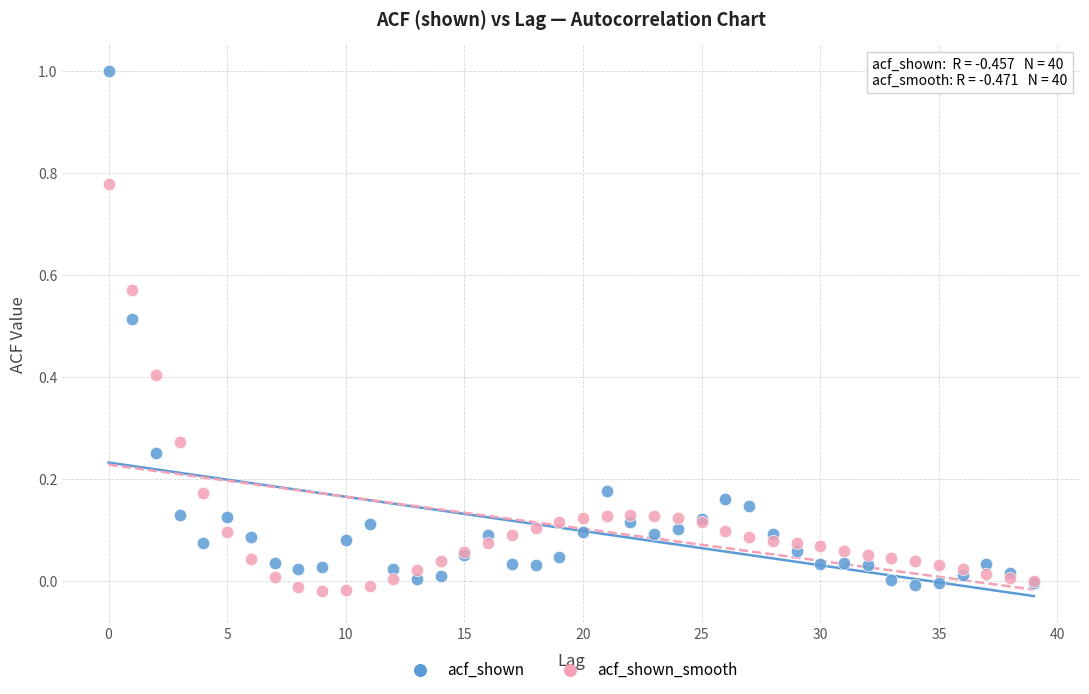

Which series reaches the maximum Y coordinate?

acf_shown